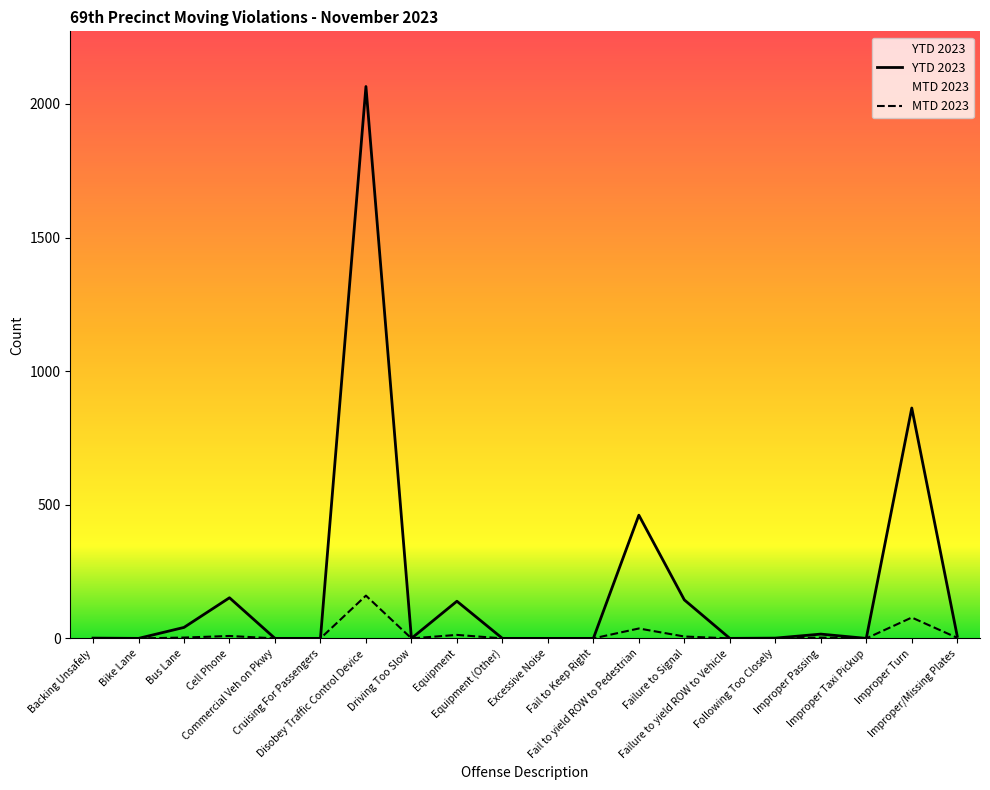

Reading left to right, transcribe all the data shown in this chart.

MTD 2023: 0	0	3	9	0	0	160	0	13	0	0	0	37	7	0	0	3	0	78	2
YTD 2023: 1	0	41	152	0	0	2065	0	139	0	0	0	461	144	0	1	16	0	862	8